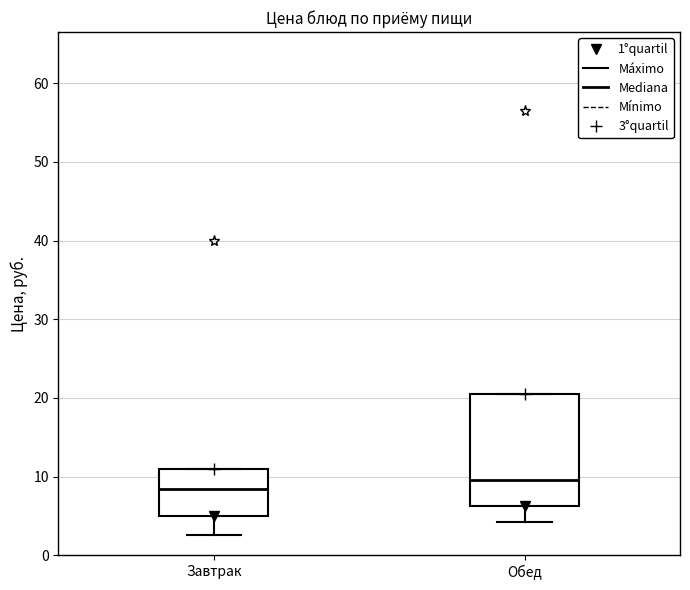

Reading left to right, read every box against the y-axis: the position of its median line, the range the box covers, and the ends of its whiskers. The values are not printed on the chart, so give them approximately, as read against the axis.

Завтрак: median 8, box 5 to 11, whiskers 3 to 11
Обед: median 10, box 6 to 21, whiskers 4 to 21